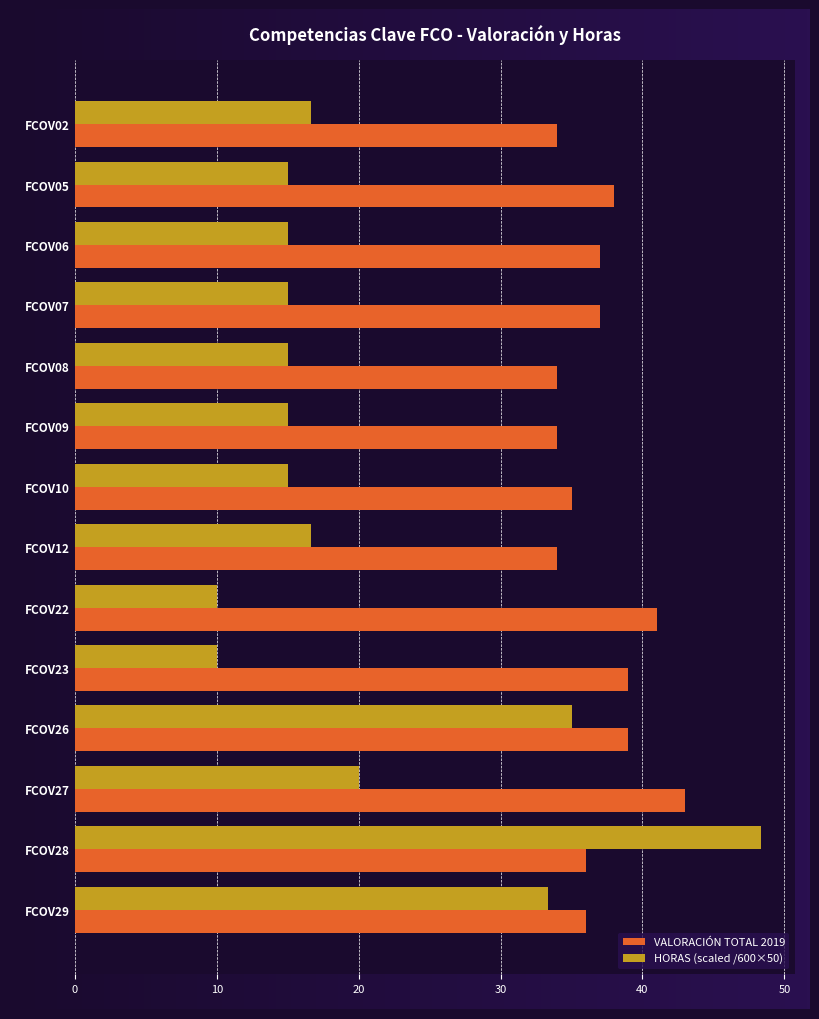

The value of HORAS (scaled /600×50) at FCOV22 is 10.0. True or false?

True